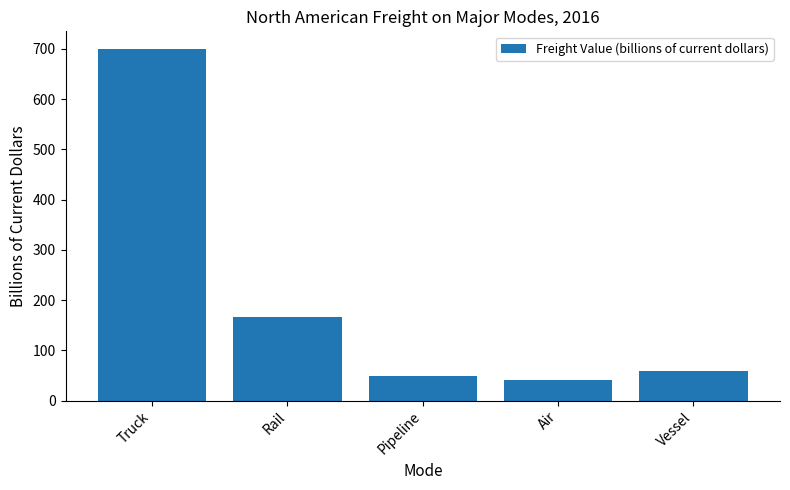

What is the sum of the values at Pipeline and Truck?

749.7